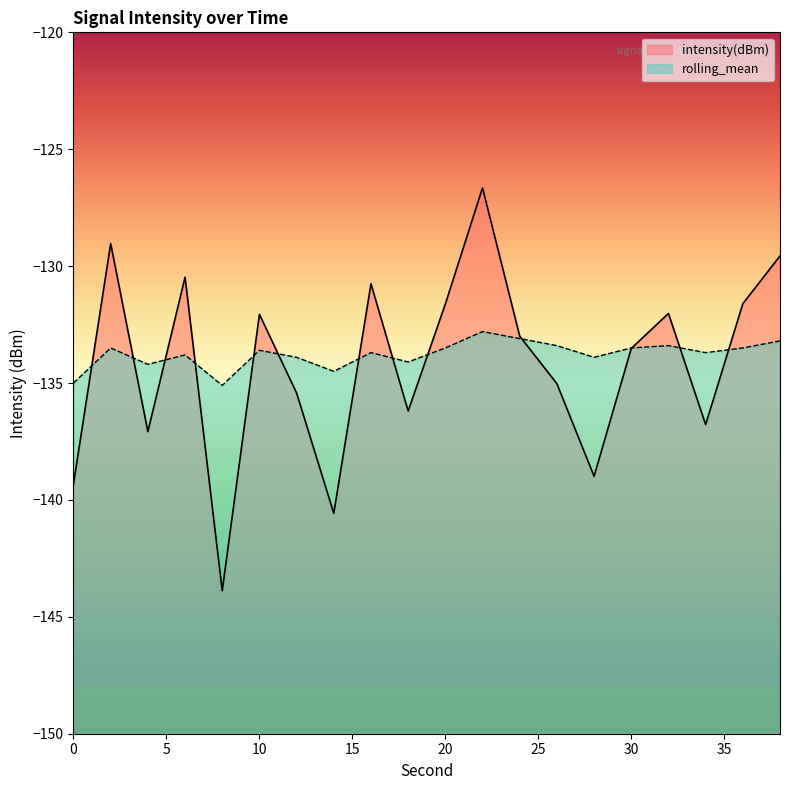

Reading left to right, list all the values displayed in this chart.

intensity(dBm): -139.3	-129.0	-137.1	-130.5	-143.9	-132.1	-135.4	-140.6	-130.8	-136.2	-131.6	-126.7	-133.0	-135.0	-139.0	-133.5	-132.0	-136.8	-131.6	-129.6
rolling_mean: -135.0	-133.5	-134.2	-133.8	-135.1	-133.6	-133.9	-134.5	-133.7	-134.1	-133.5	-132.8	-133.1	-133.4	-133.9	-133.5	-133.4	-133.7	-133.5	-133.2